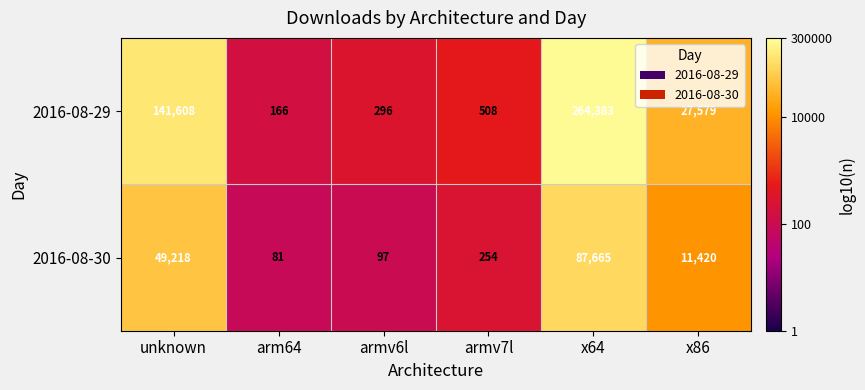

Rank the series at armv6l from lowest to highest value.

2016-08-30, 2016-08-29